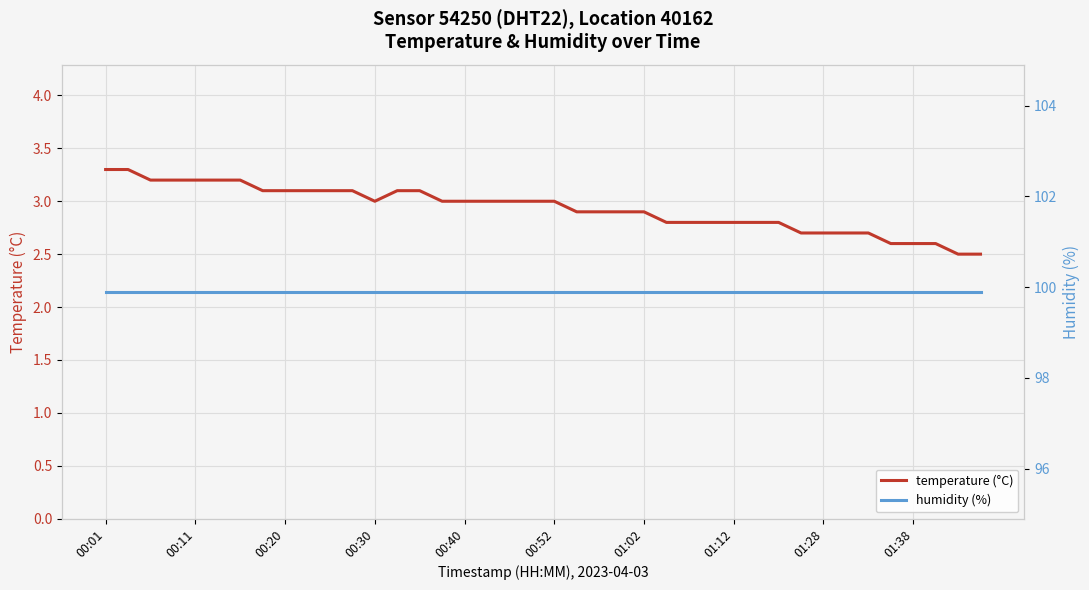

The value of temperature (°C) at 00:52 is 1.7. True or false?

False